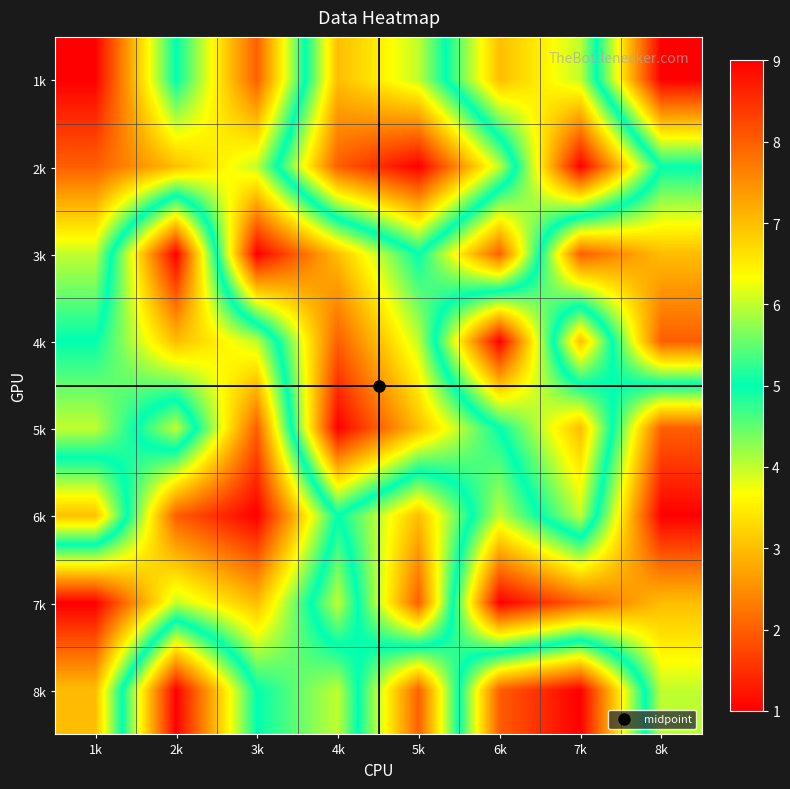

At 1k, list the series in order from smallest to largest.

1k, 2k, 6k, 3k, 4k, 5k, 8k, 7k